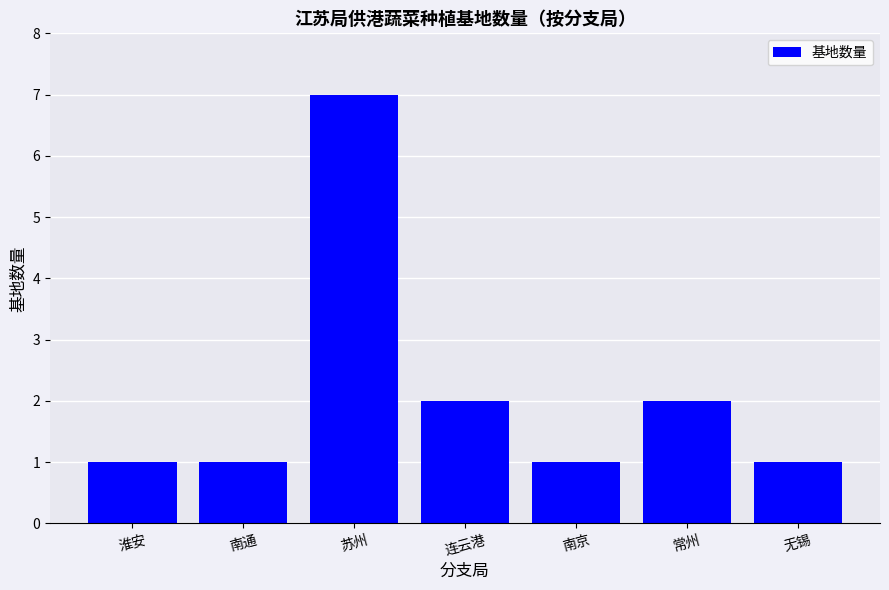

At which category does the chart reach its peak across all series?

苏州